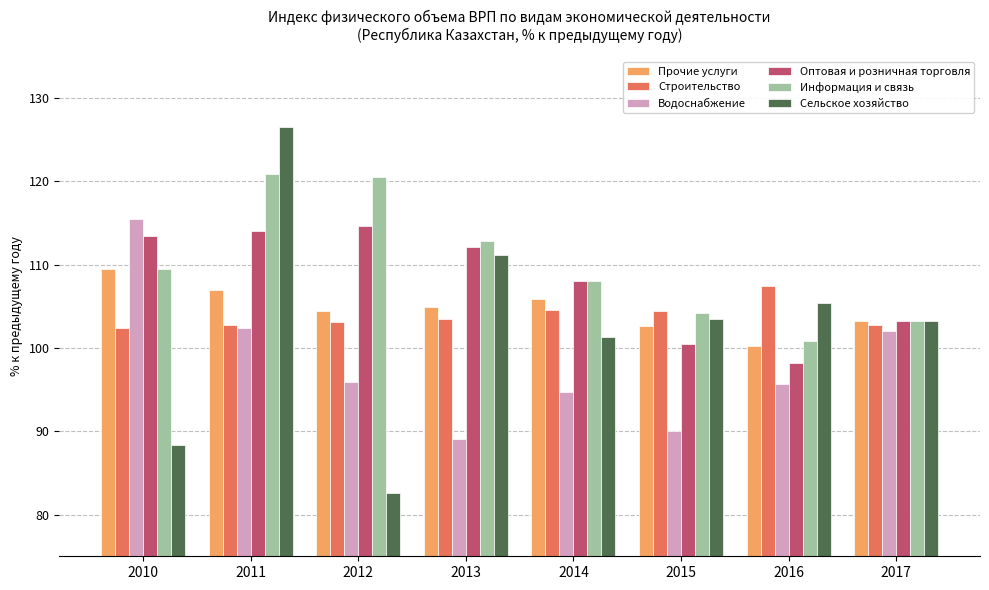

Which series has the widest spread of values?

Сельское хозяйство